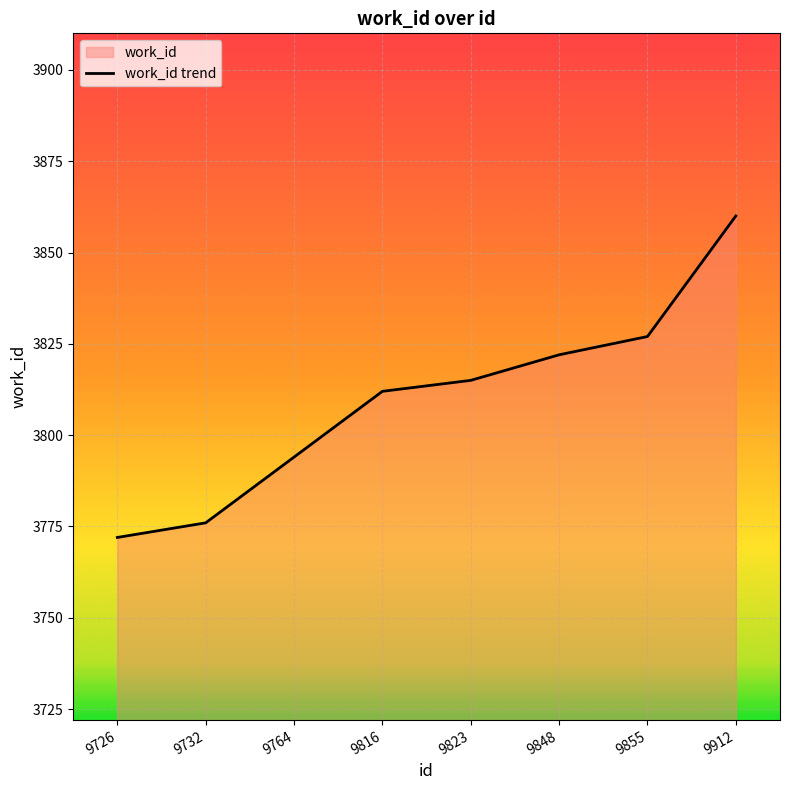

Which has a higher value, 9855 or 9848?

9855